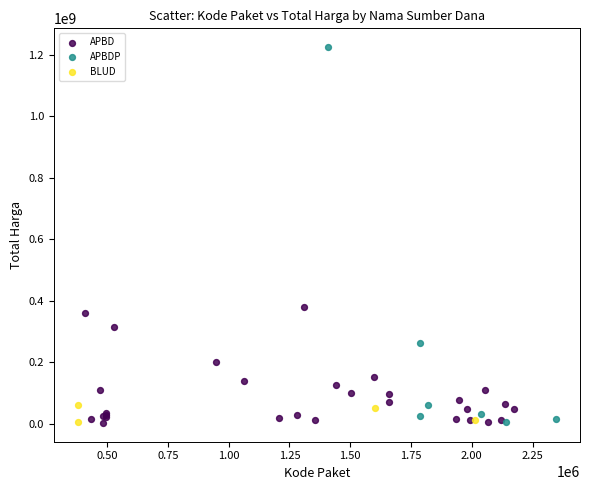

What are all the series names shown in the legend?

APBD, APBDP, BLUD